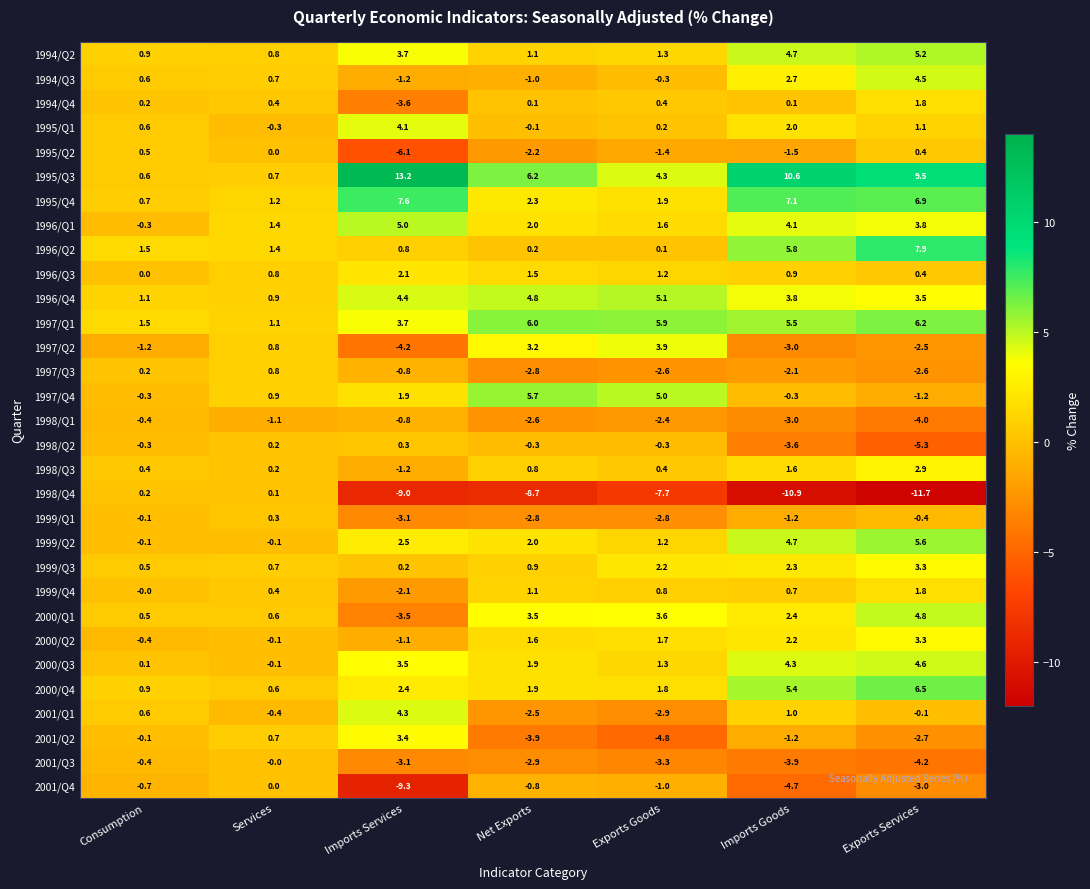

What is the total value across all series at Exports Goods?

14.4